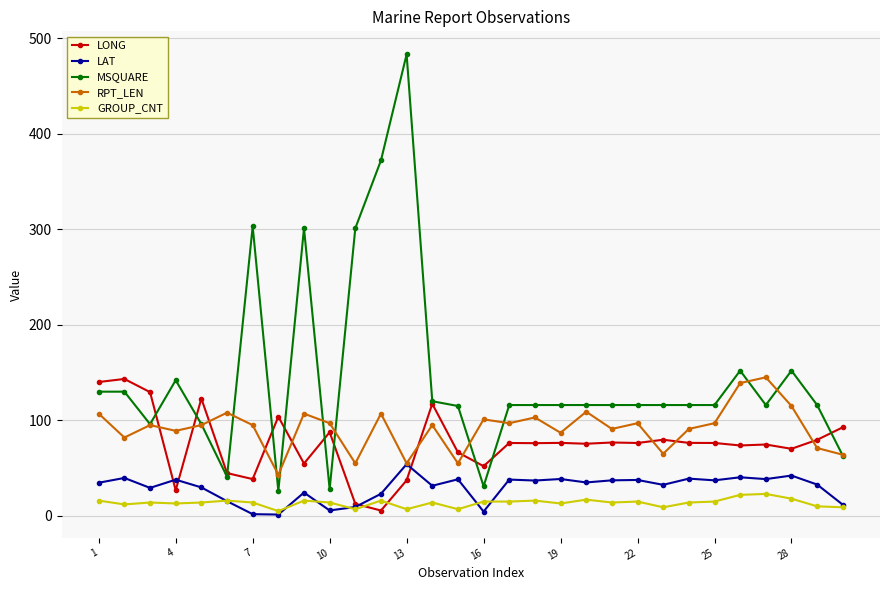

True or false: RPT_LEN and LONG intersect in this chart.

True